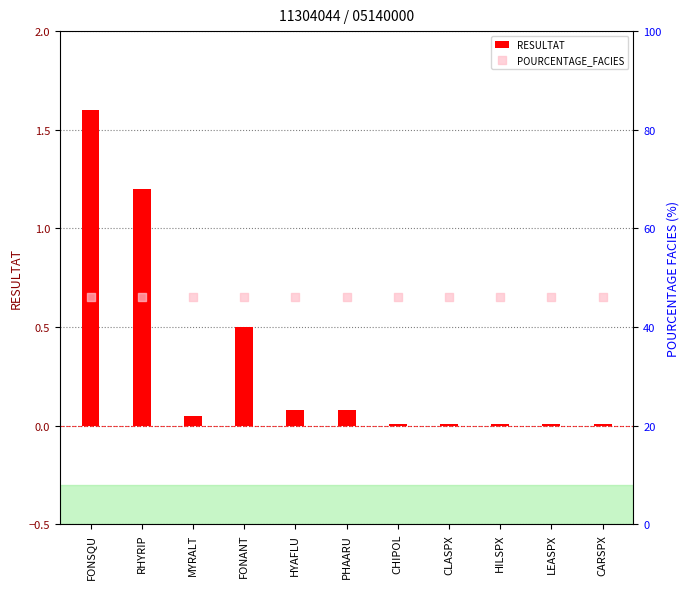

What are all the series names shown in the legend?

RESULTAT, POURCENTAGE_FACIES